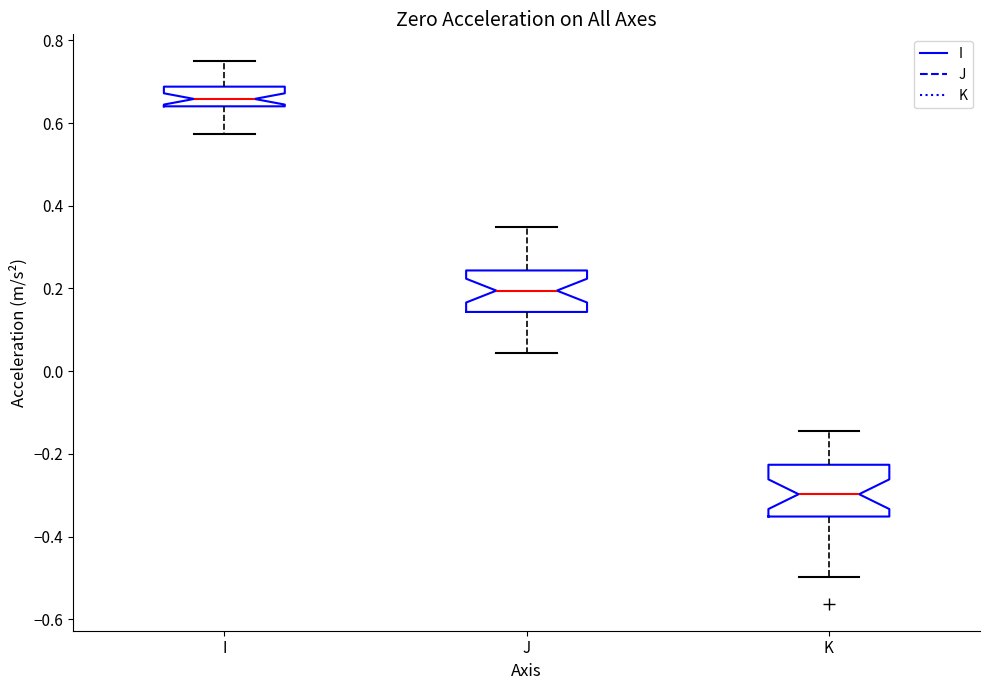

Reading left to right, read every box against the y-axis: the position of its median line, the range the box covers, and the ends of its whiskers. The values are not printed on the chart, so give them approximately, as read against the axis.

I: median 0.66, box 0.64 to 0.68, whiskers 0.58 to 0.74
J: median 0.20, box 0.14 to 0.24, whiskers 0.04 to 0.34
K: median -0.30, box -0.36 to -0.22, whiskers -0.50 to -0.14